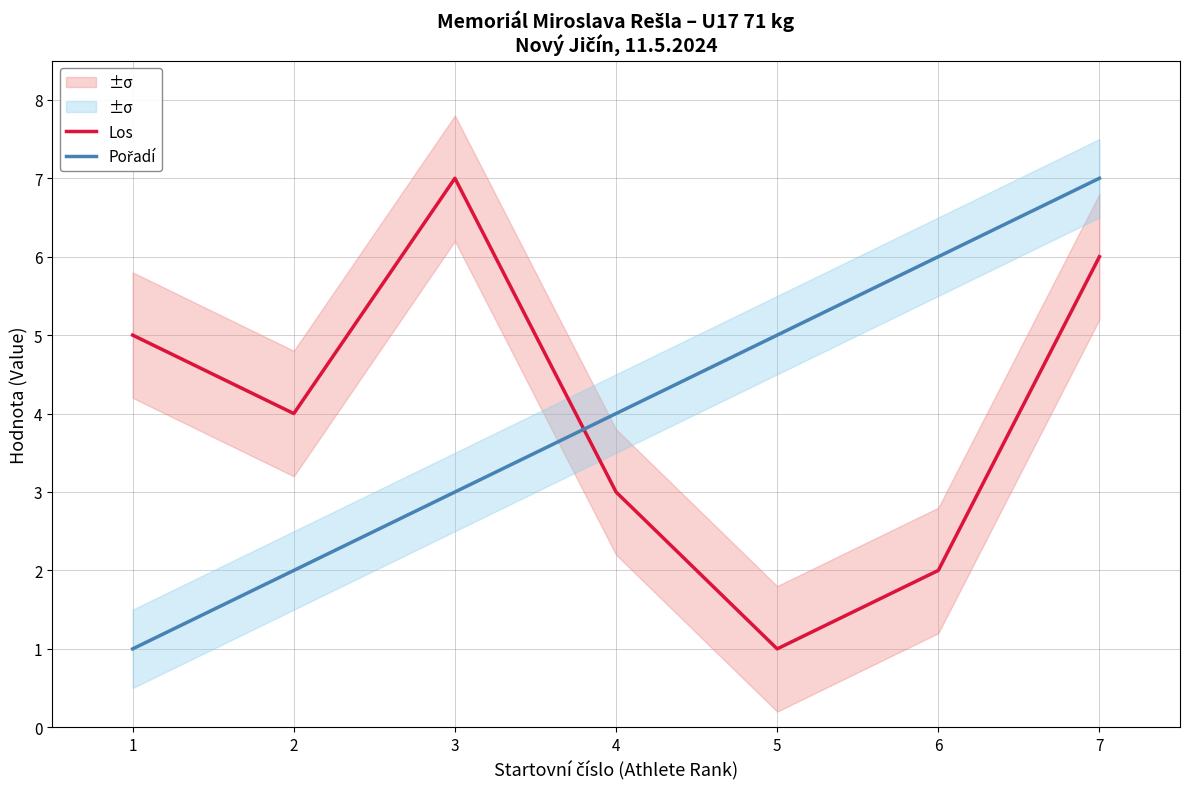

At which label does Pořadí reach its peak?

7